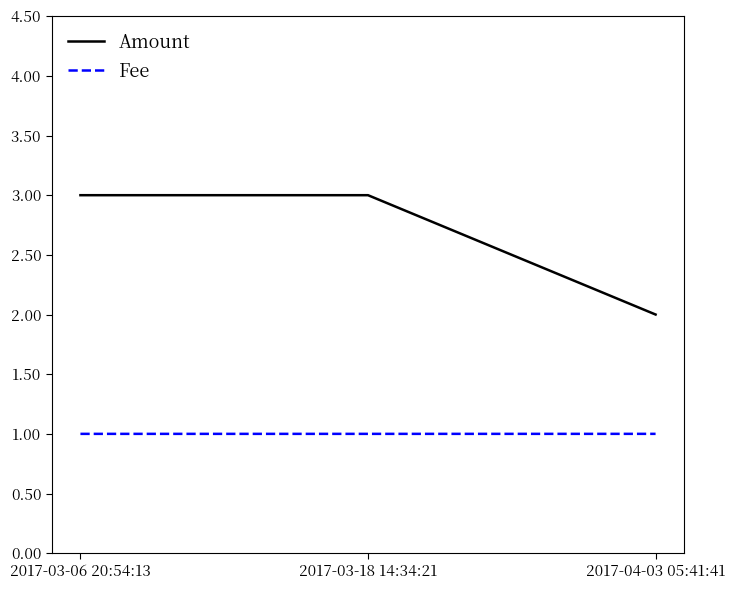

What are all the series names shown in the legend?

Amount, Fee